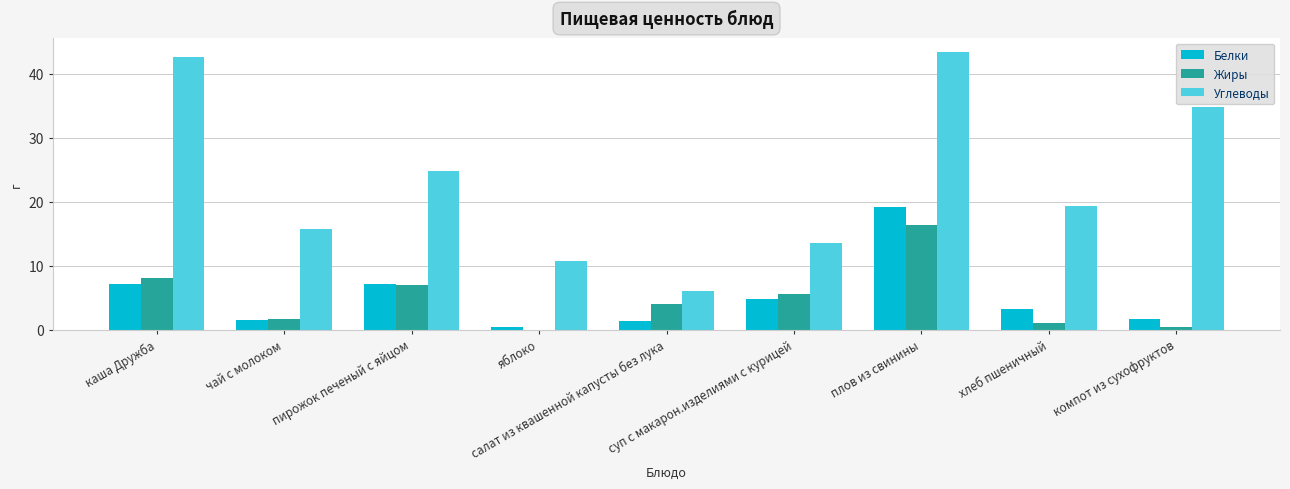

What is the spread (max minus min) of values at каша Дружба?

35.4